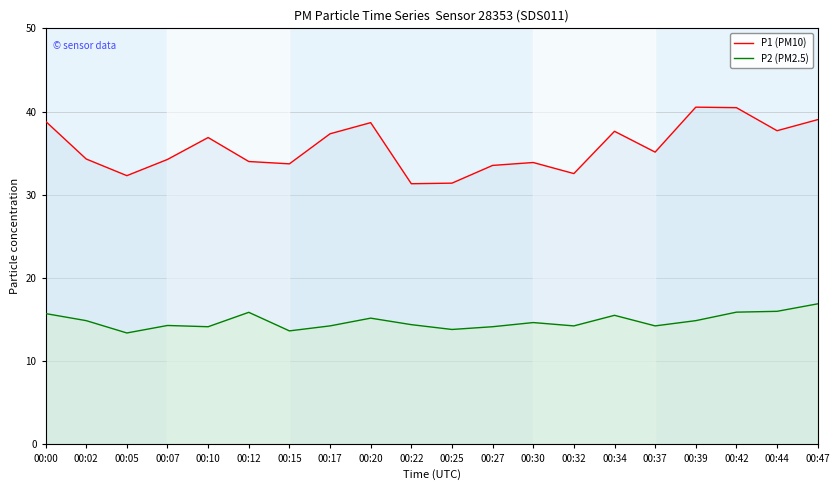

What is the difference between the P1 (PM10) values at 00:02 and 00:30?

0.4